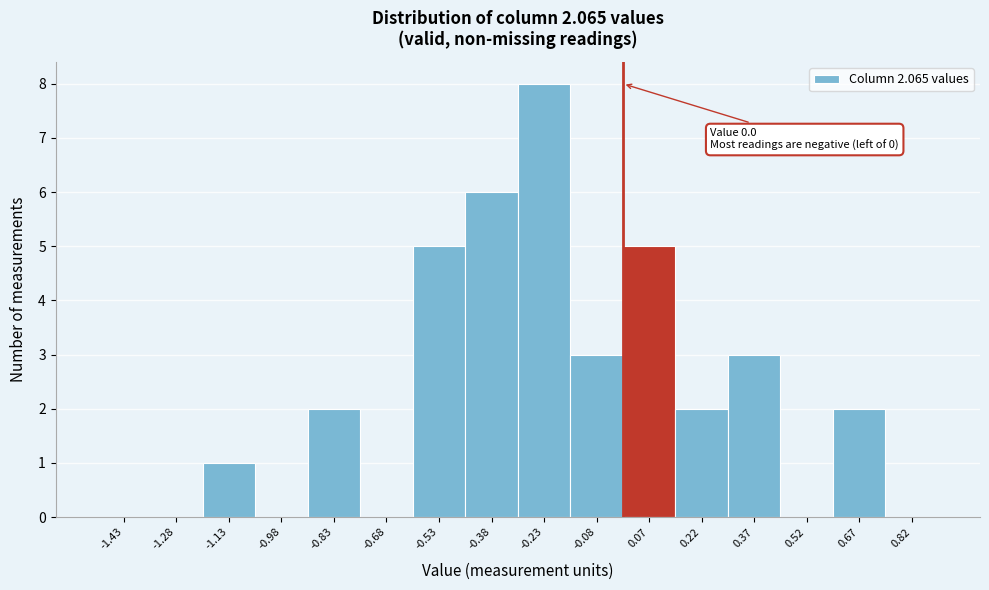

Over which range of the x-axis is the bar tallest?

-0.30 to -0.15